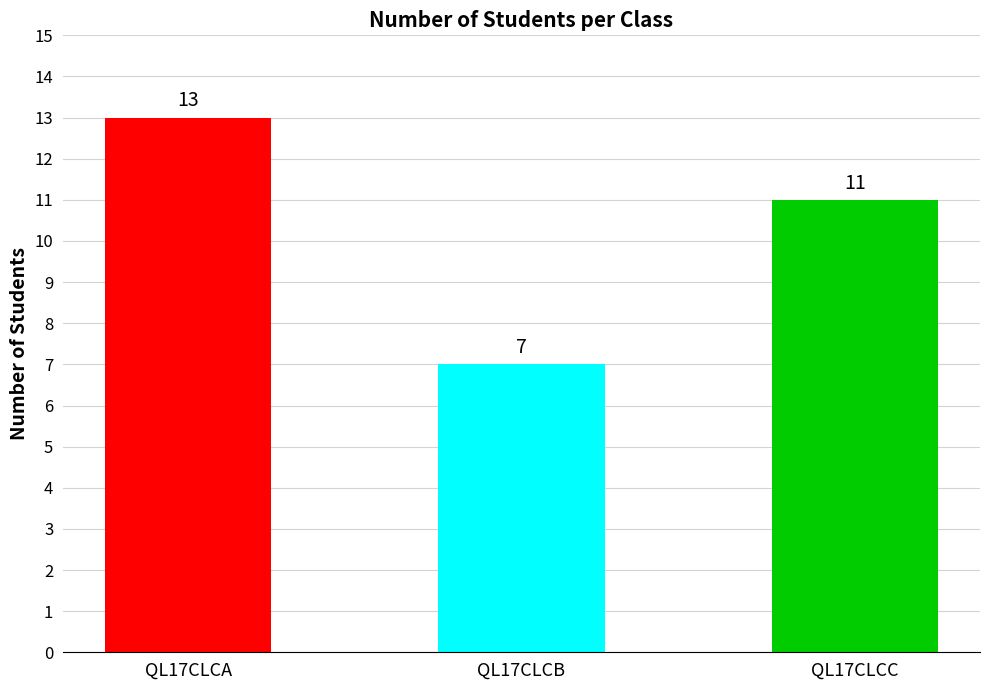

What is the maximum value shown in the chart?

13